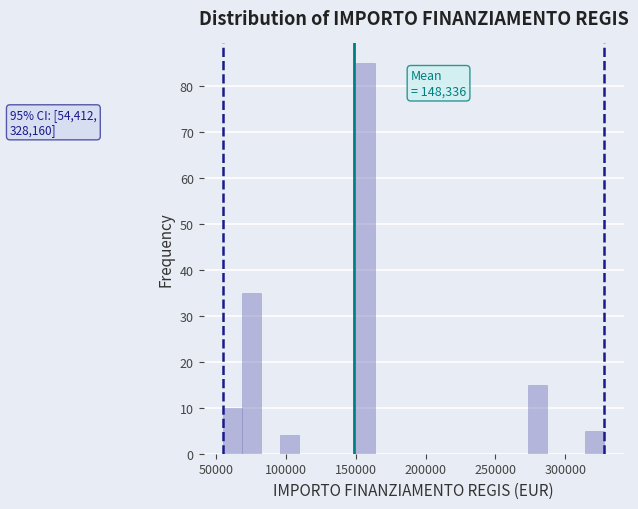

Read against the x-axis, roughly where is the centre of the tallest bar?

155000